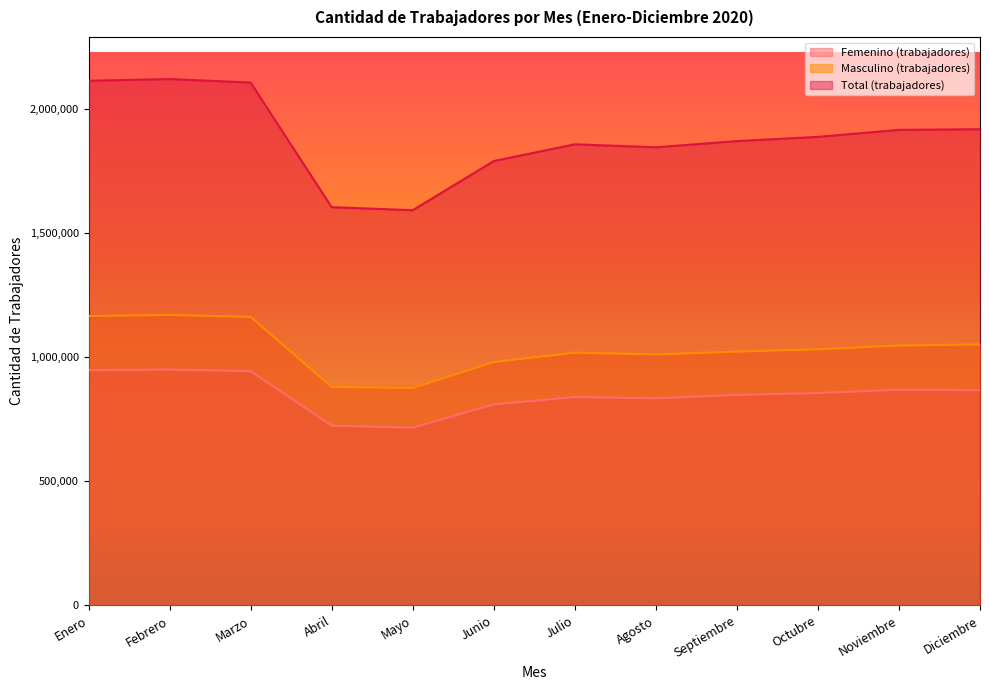

What is the spread (max minus min) of values at Octubre?

1032723